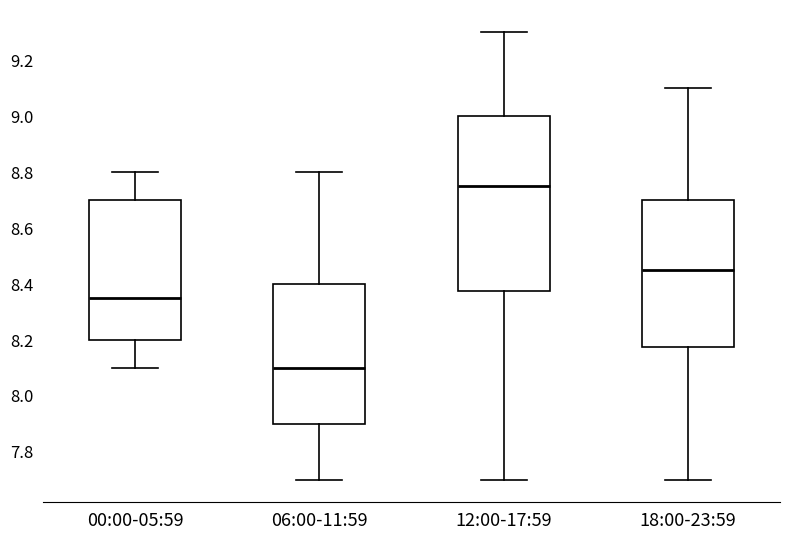

Which box is the tallest, from its lower edge to its upper edge?

12:00-17:59